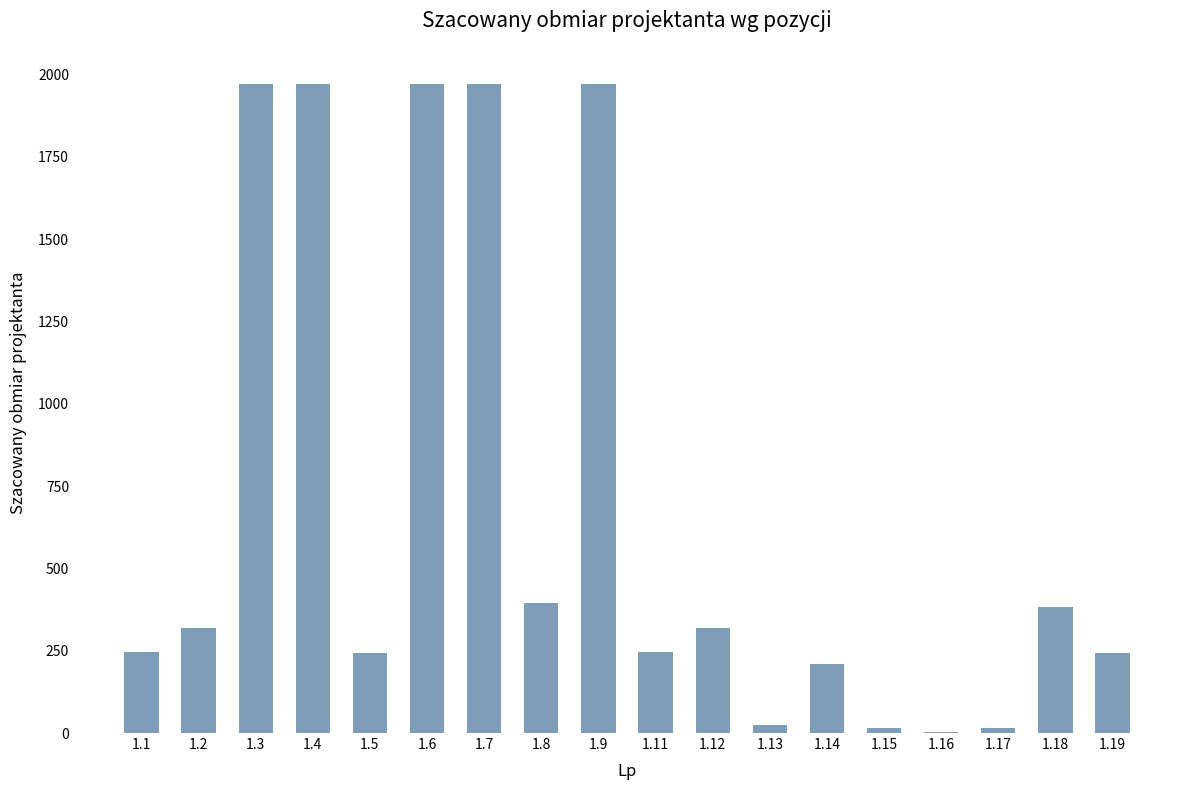

What is the change in value from 1.2 to 1.6?

+1650.0